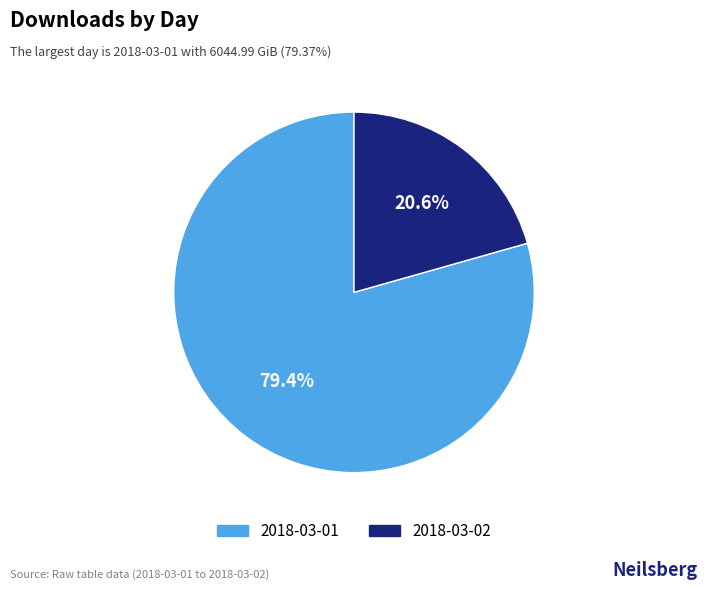

Does any single category account for the majority?

Yes